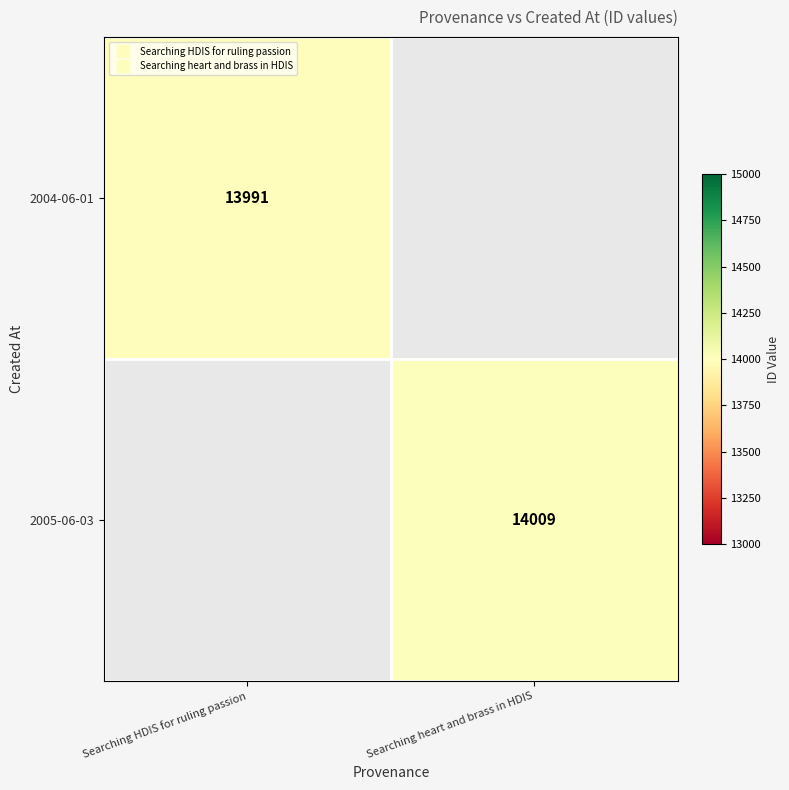

At how many categories does at least one series exceed 13998?

1